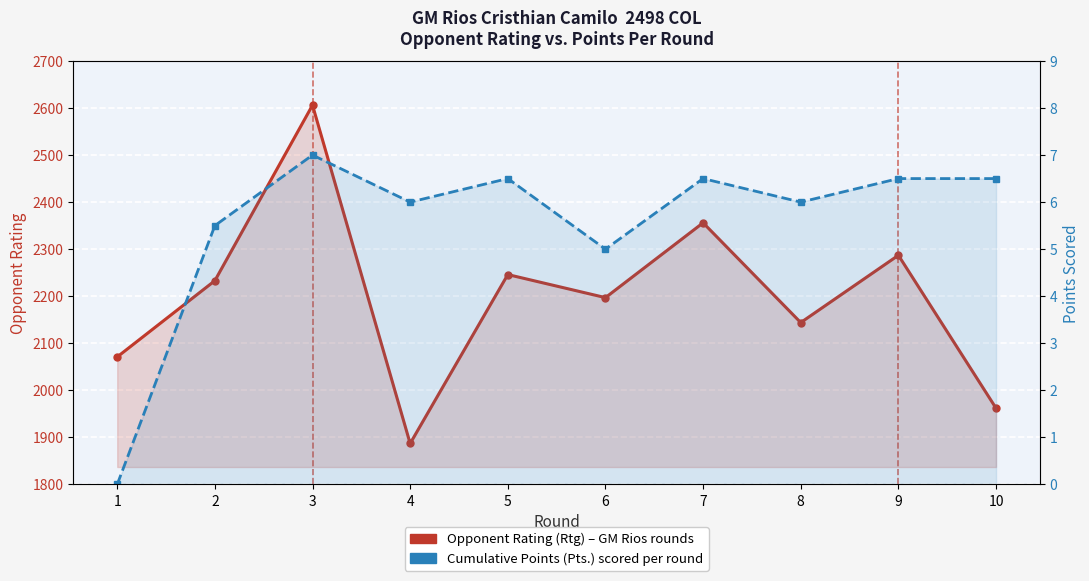

Between 9 and 1, which is larger?

9